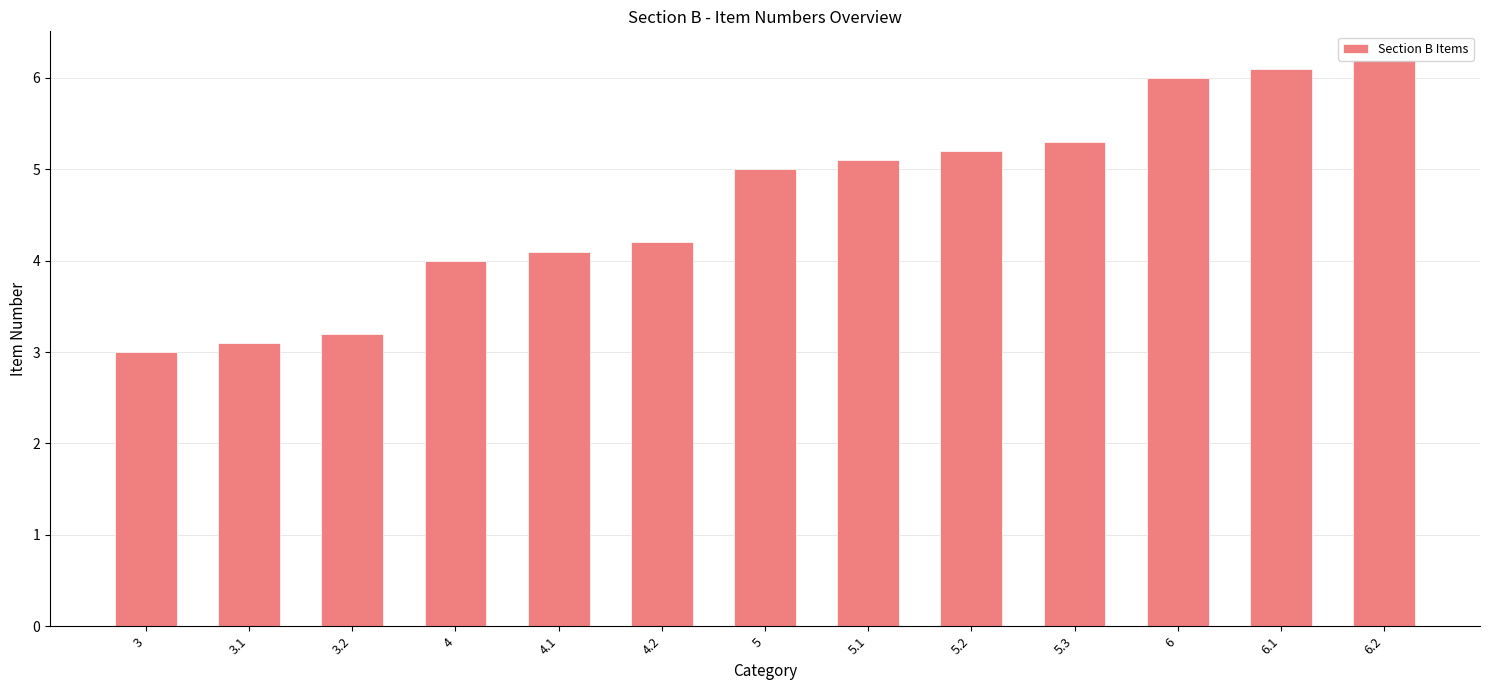

At which label is the value closest to 4?

4